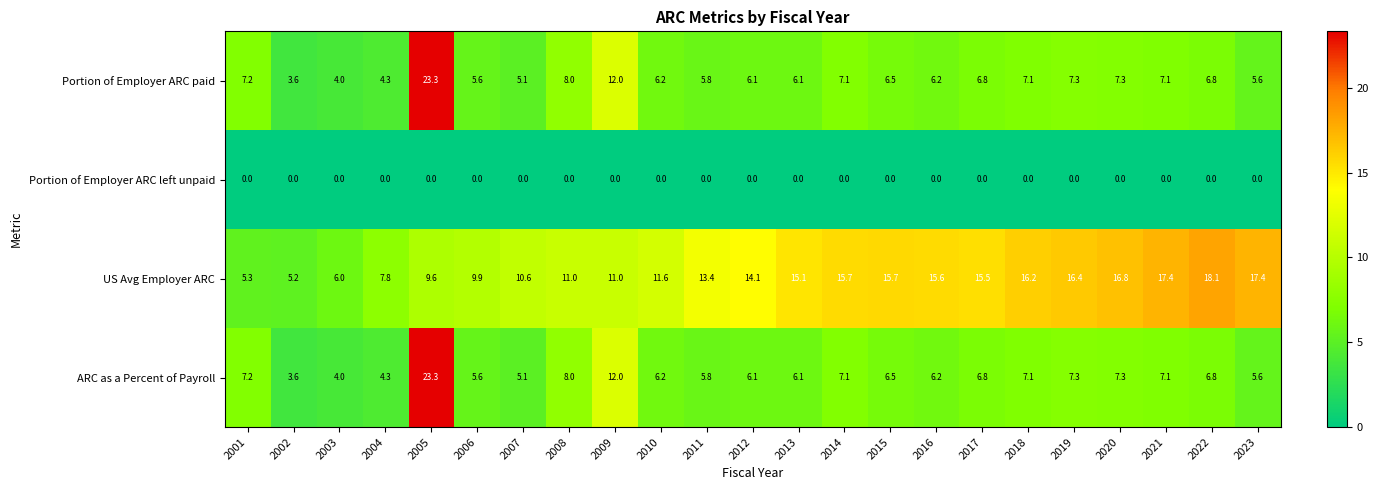

What is the sum of all US Avg Employer ARC values?

295.4